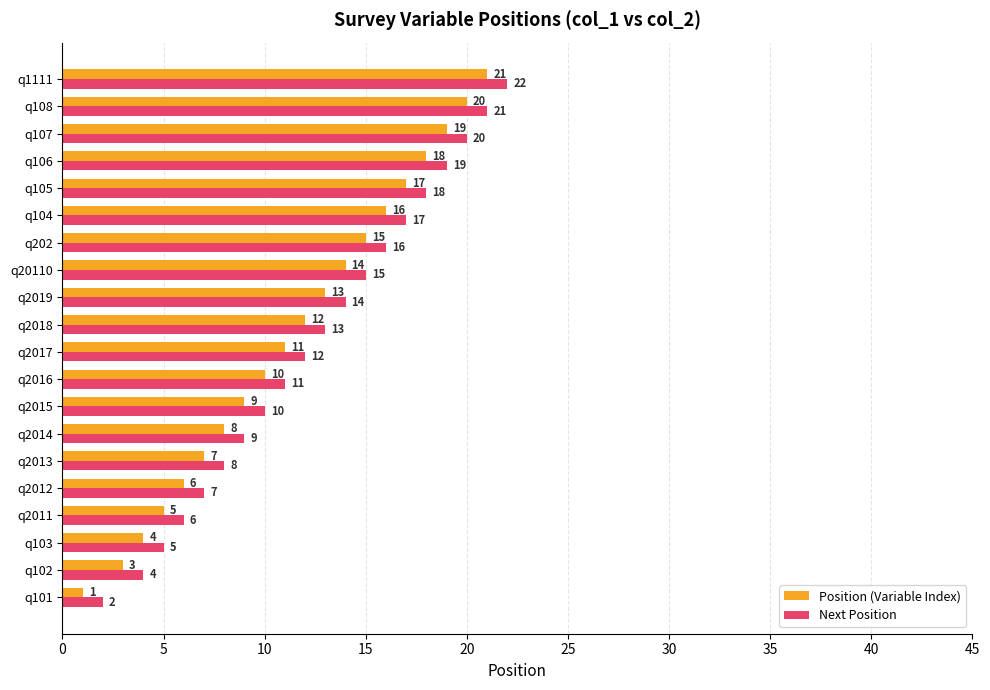

The value of Next Position at q2018 is 20. True or false?

False